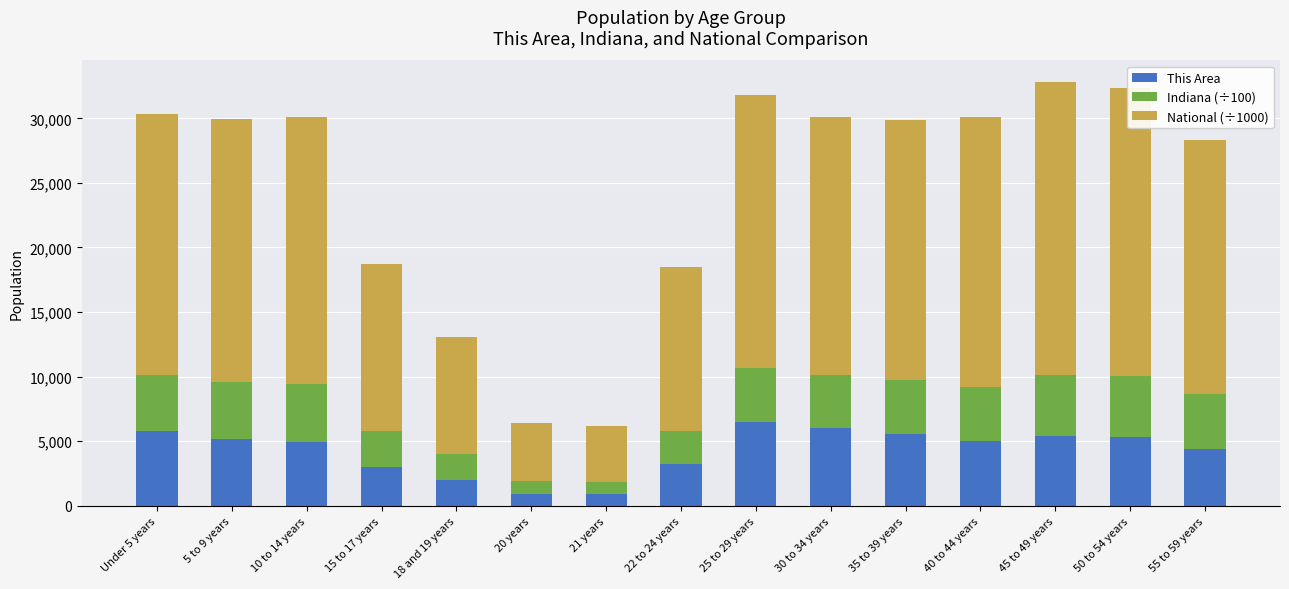

What is the total value across all series at 15 to 17 years?

18756.6